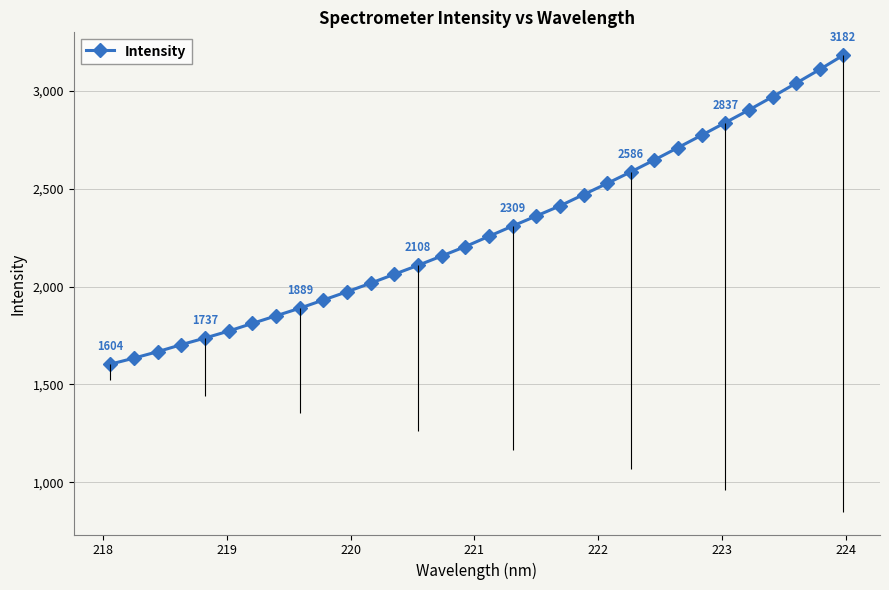

What is the maximum value for Intensity?

3182.1